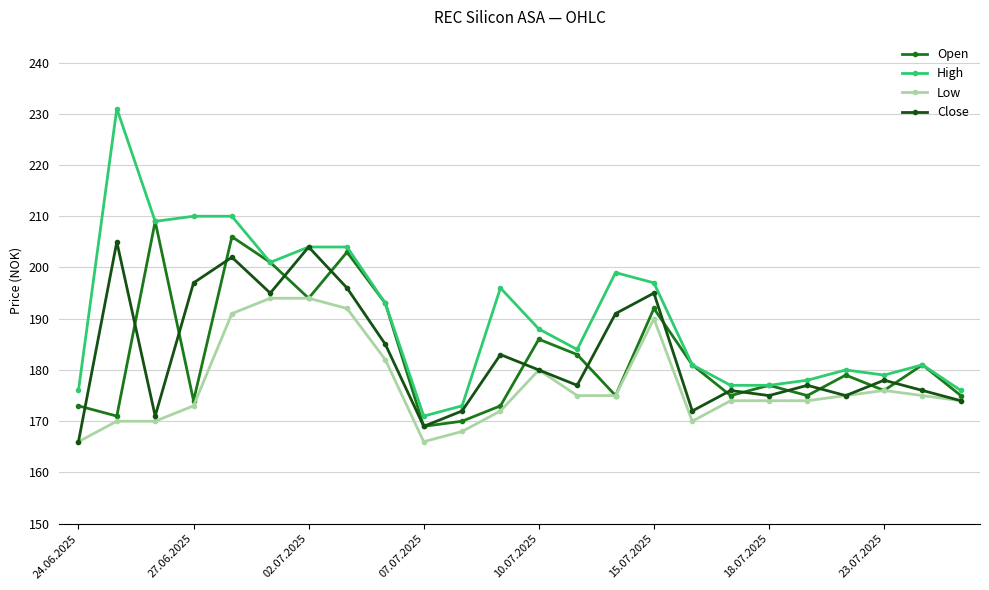

What is the average value of the Close series?

183